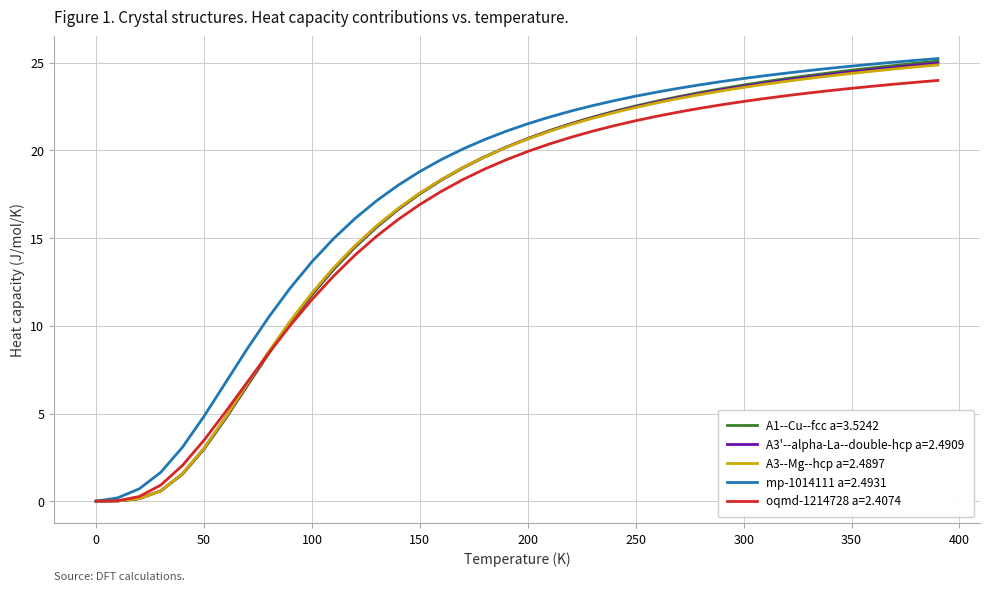

What is the greatest value displayed?

25.2